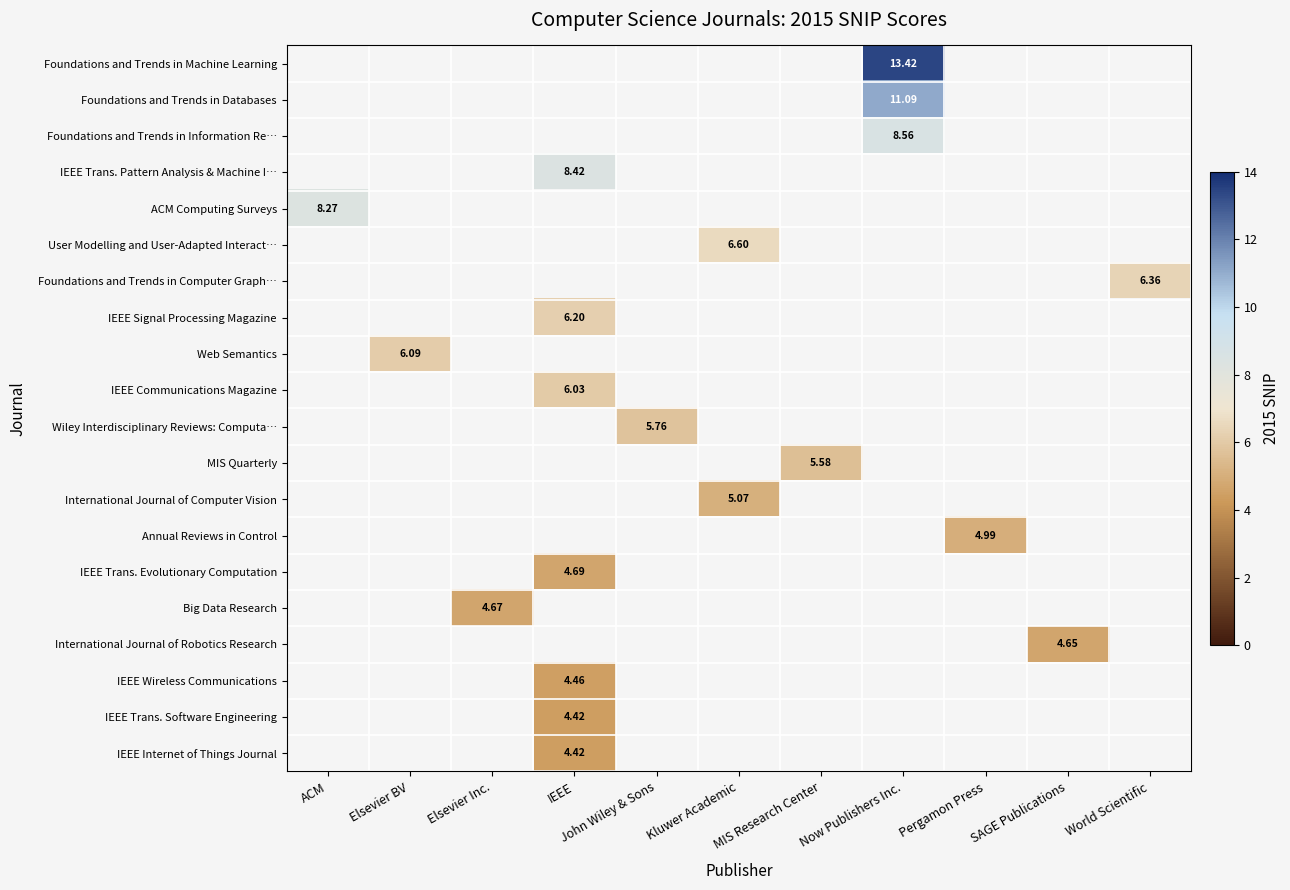

What is the greatest value displayed?

13.4